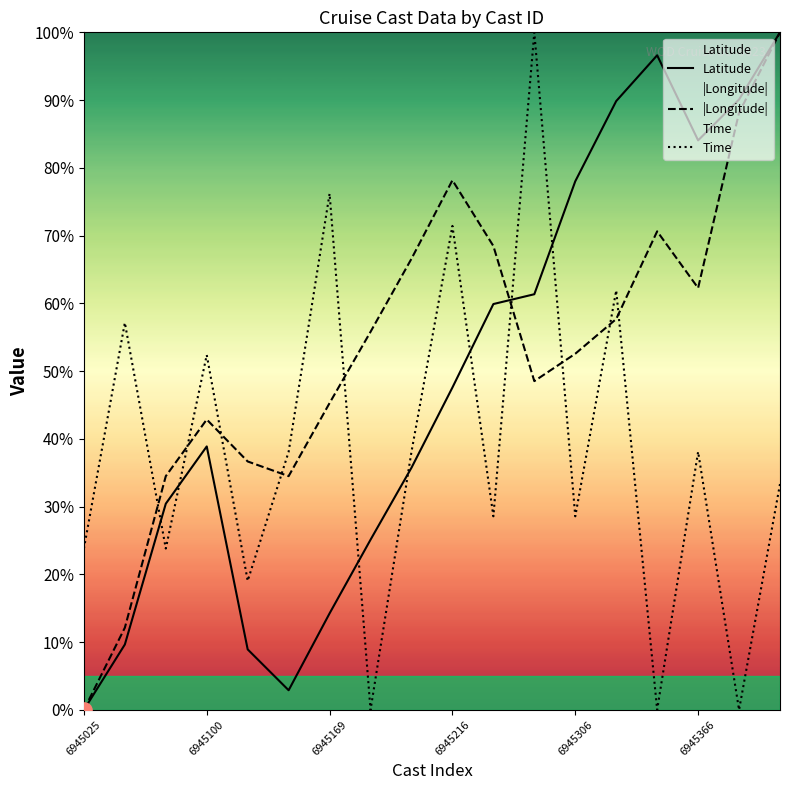

What is the total value across all series at 6945366?

184.4